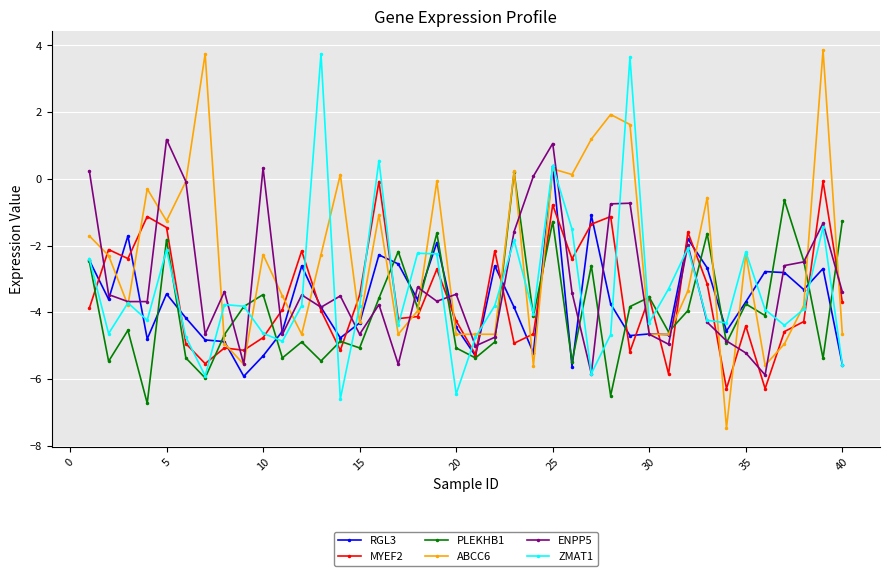

What is the value of the PLEKHB1 point at the 19th from the left?

-1.6